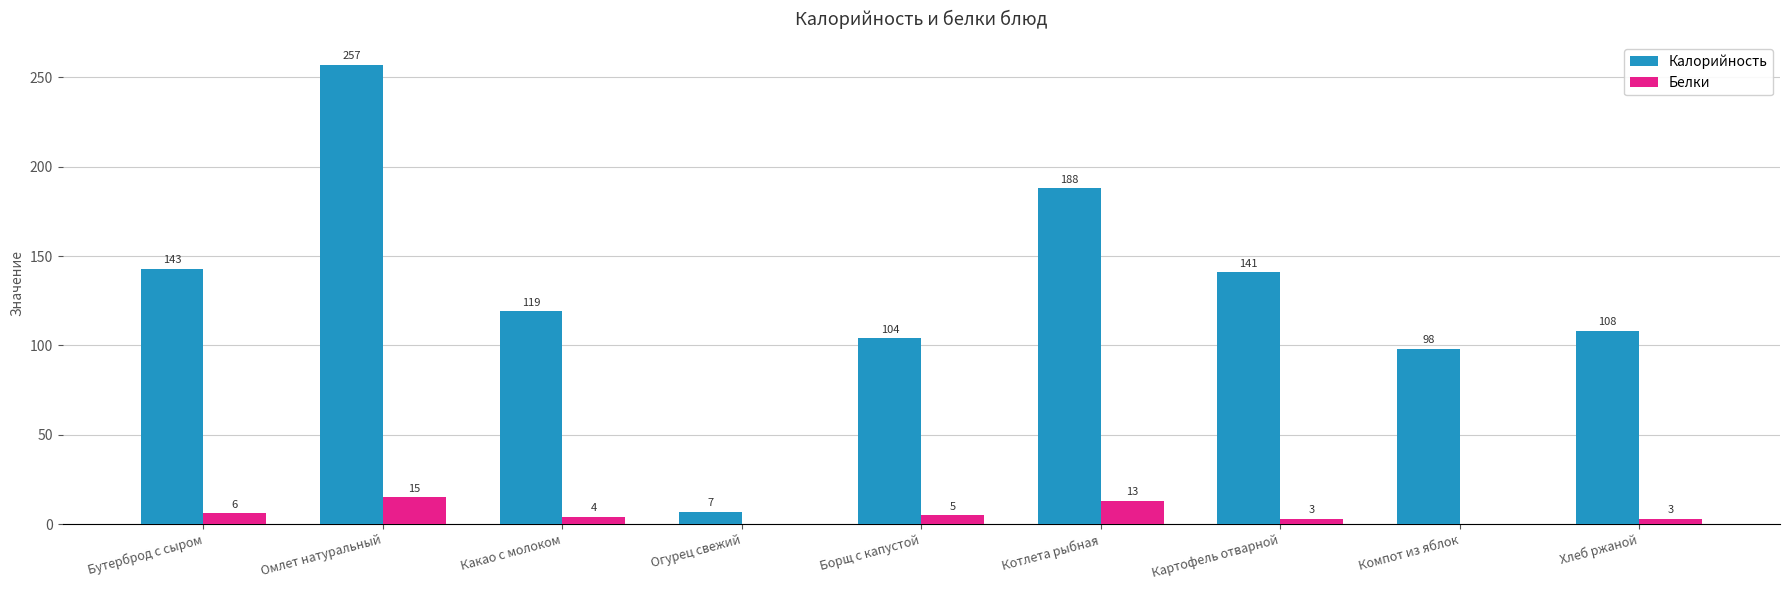

What is the sum of all Калорийность values?

1165